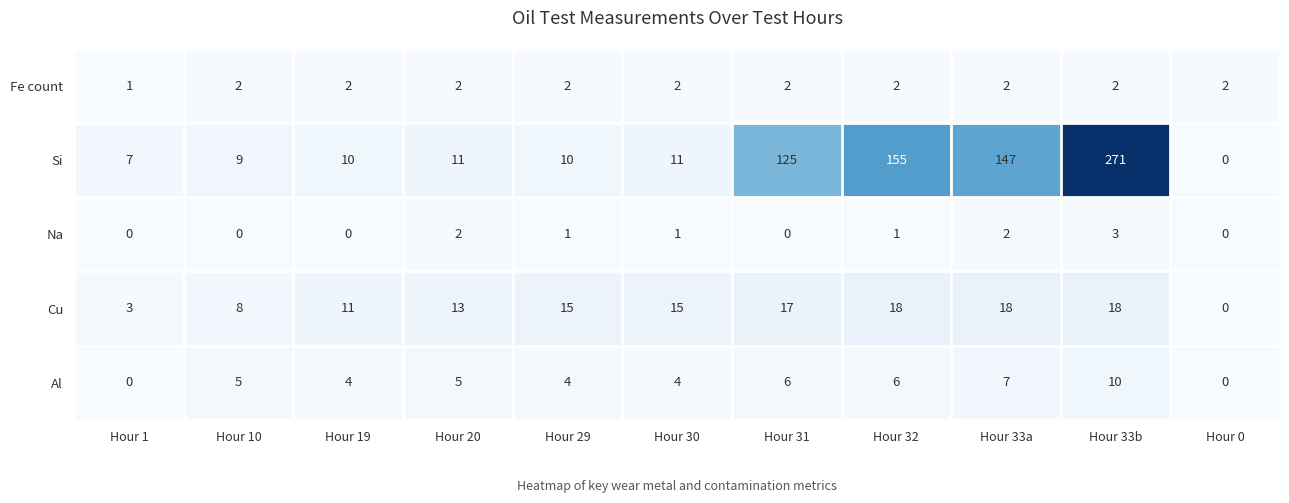

How many data points in Al are less than 5?

5